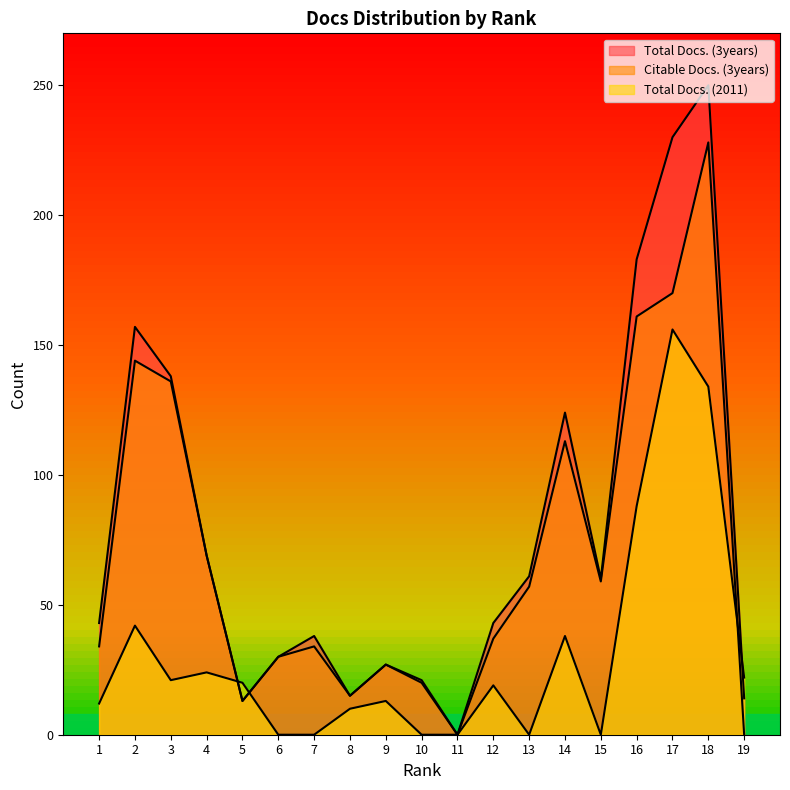

How many values in the Citable Docs. (3years) series exceed 37?

9